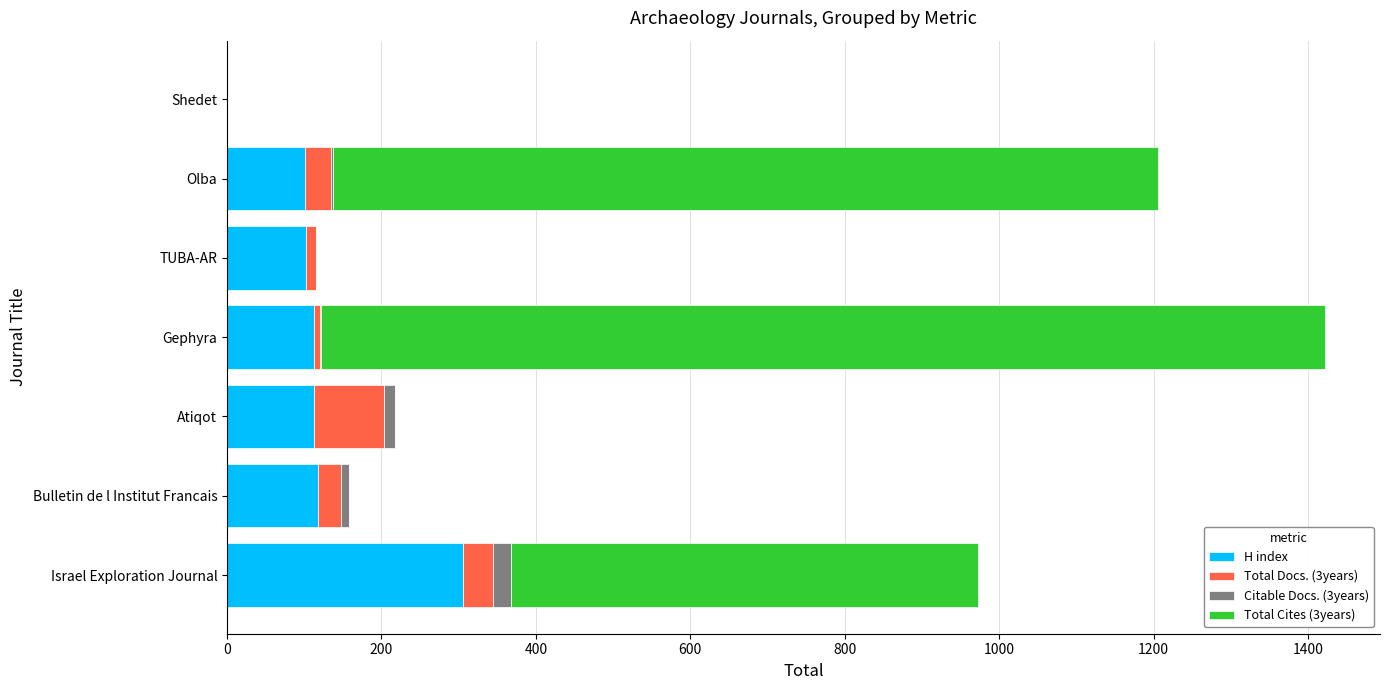

How many categories are shown in the chart?

7